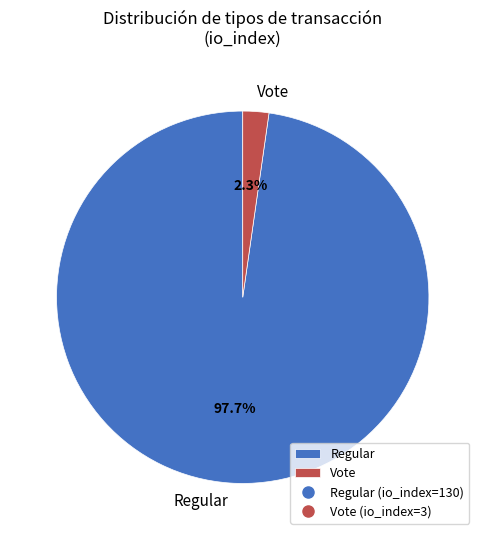

Which has a higher value, Vote or Regular?

Regular